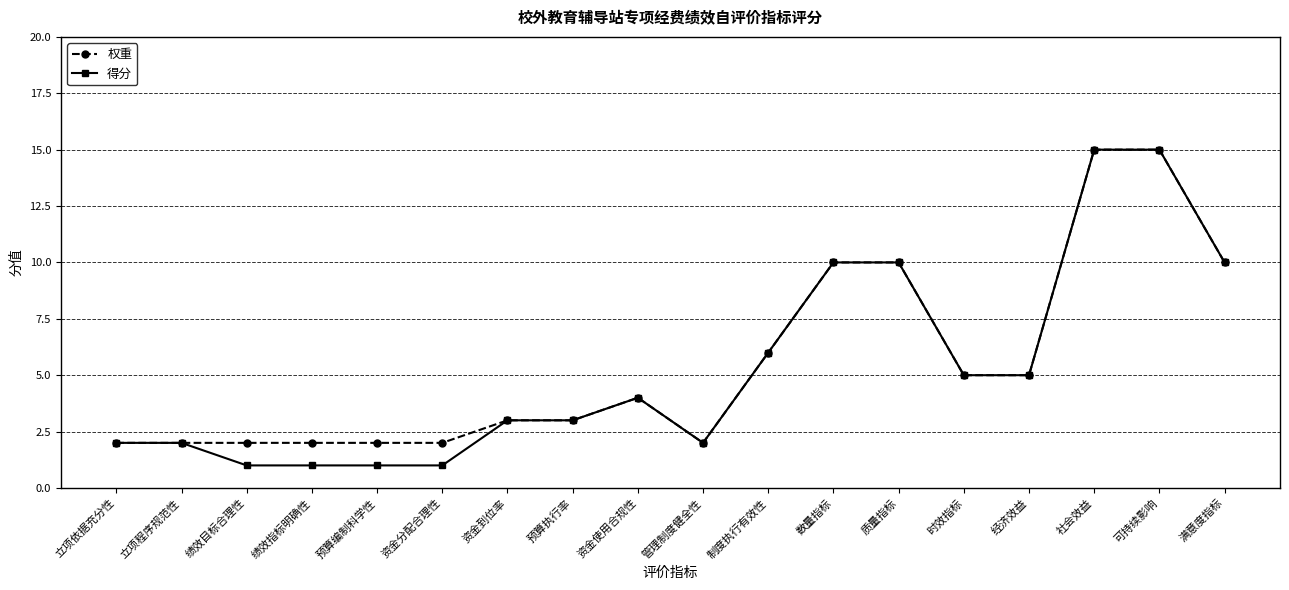

What is the value of the 得分 point at the 9th from the left?

4